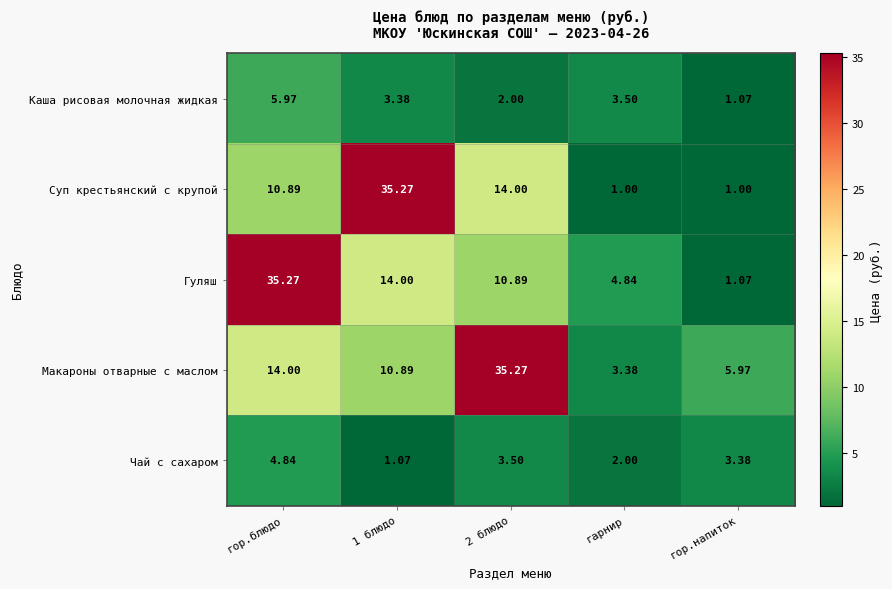

Which series has the largest total across all categories?

Макароны отварные с маслом